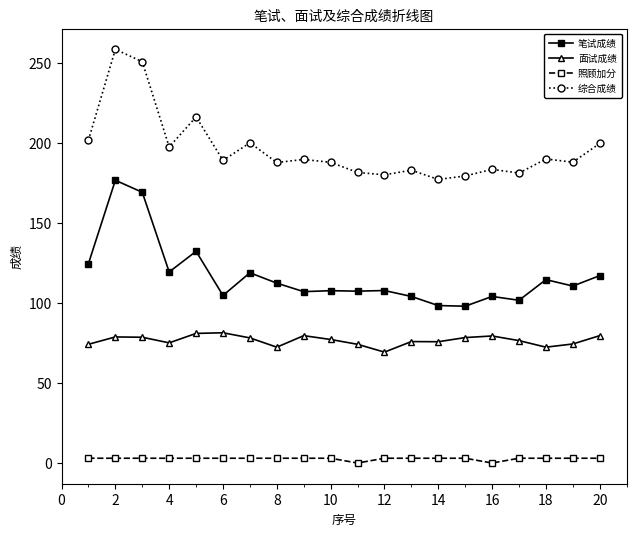

What is the difference between the second highest and minimum values in the 笔试成绩 series?

71.2